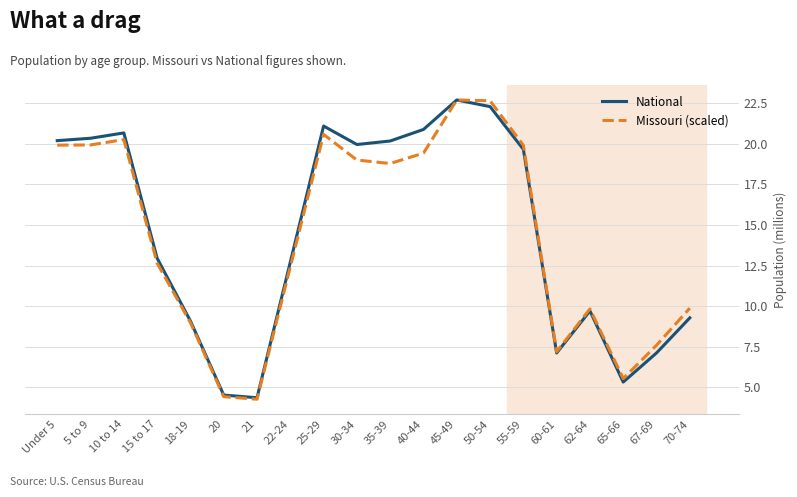

The Missouri (scaled) series shows 2.8 at 70-74. True or false?

False